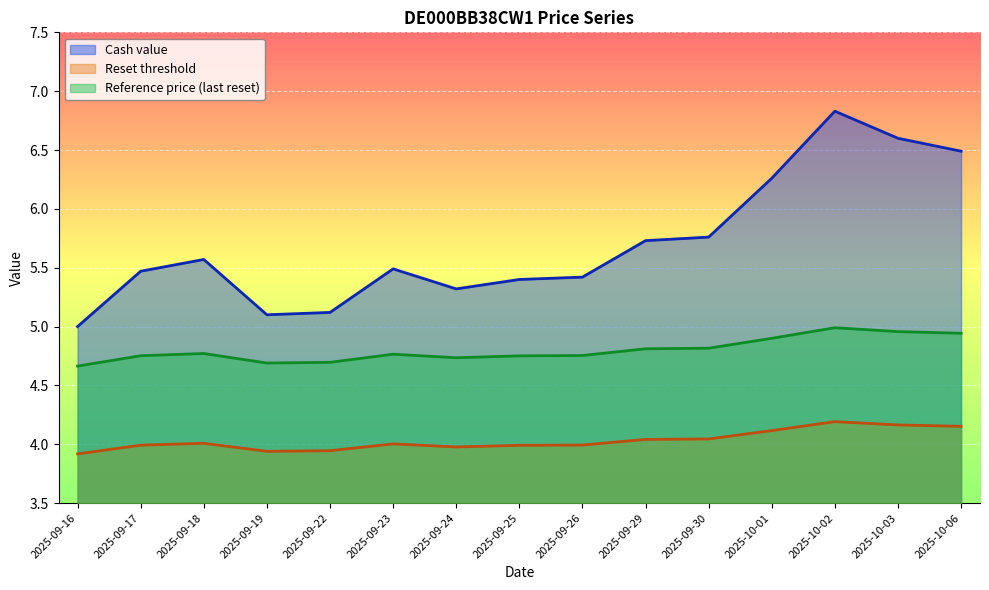

True or false: Cash value has more than 2 points higher than both neighbors.

True